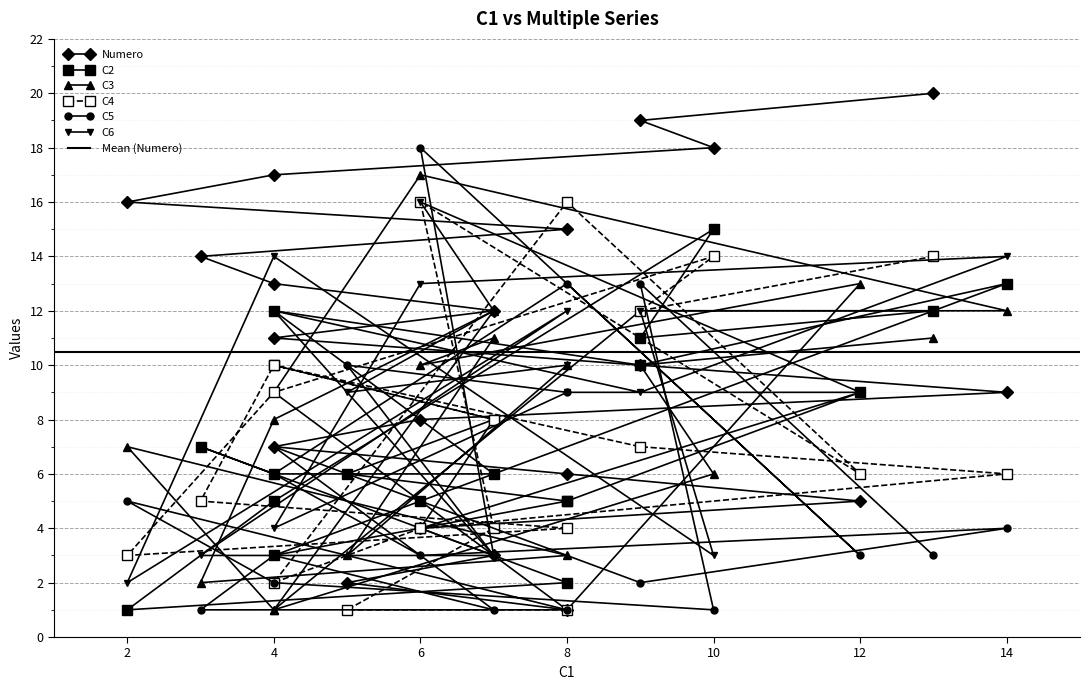

What is the smallest value displayed?

1